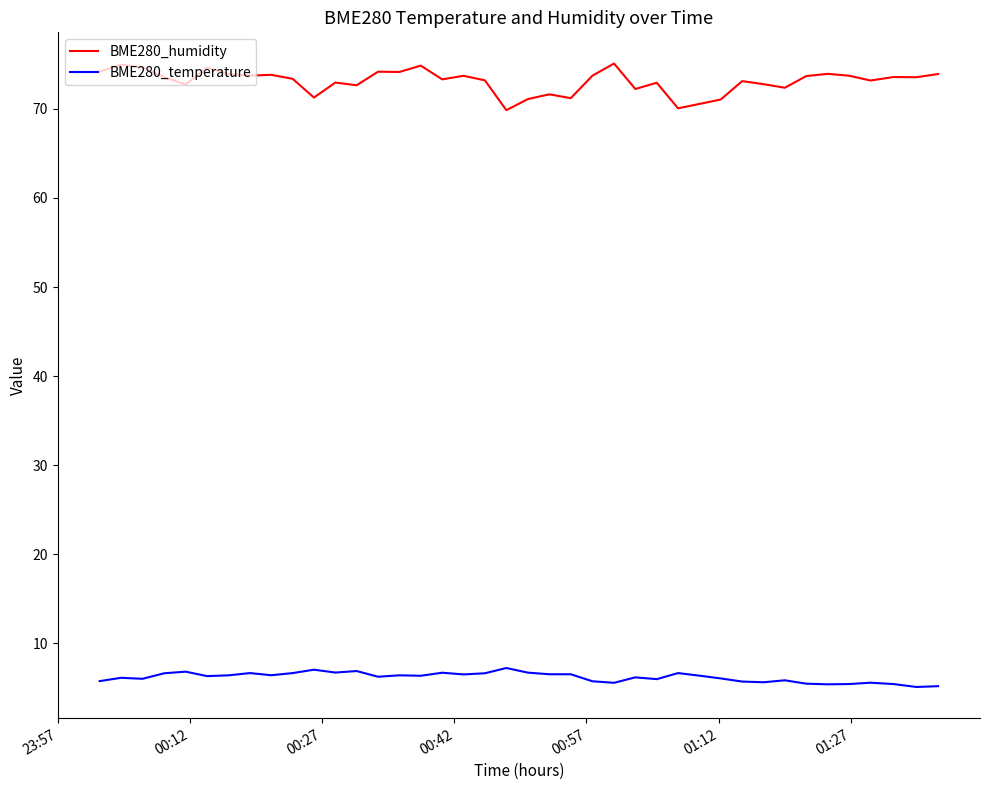

Does the chart display data point markers on the line(s)?

No